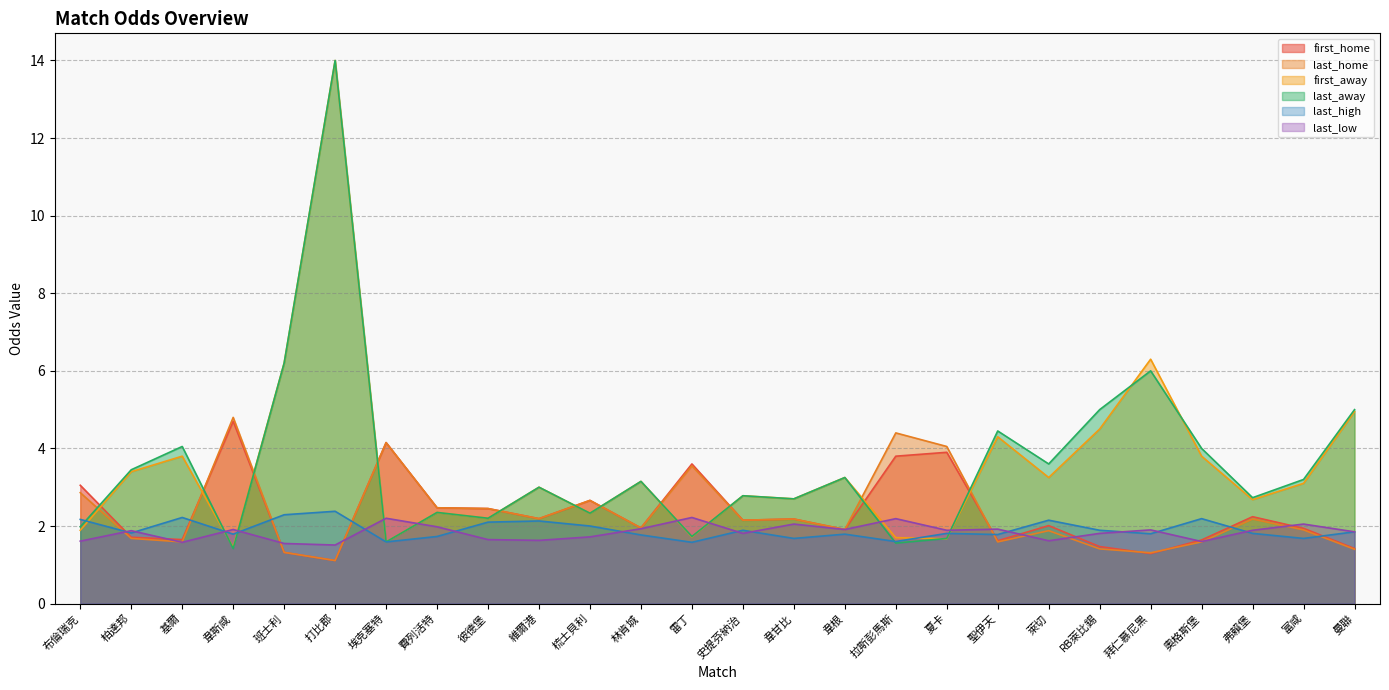

Which series has the widest spread of values?

last_away